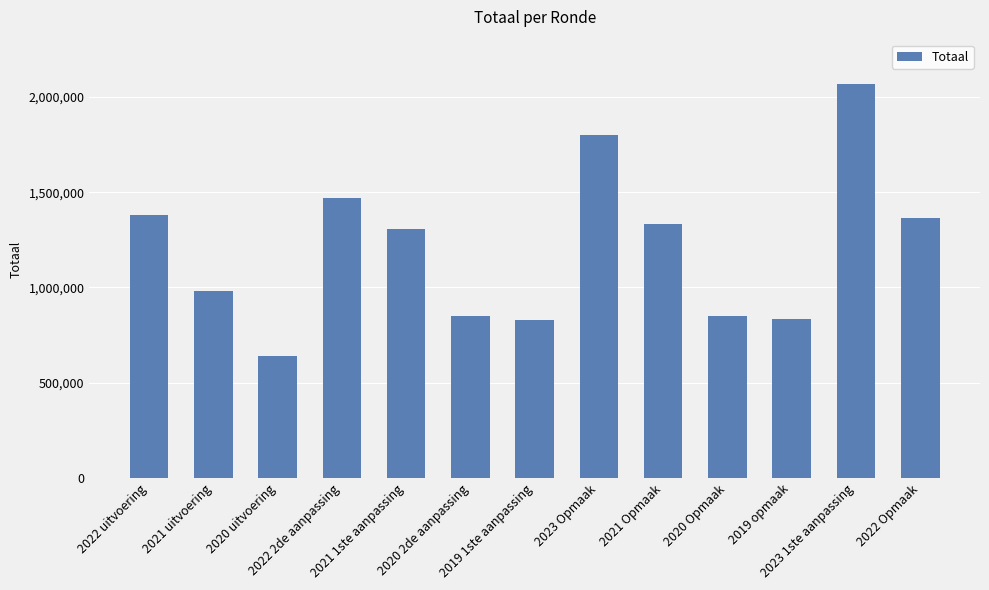

At which category does the chart reach its minimum across all series?

2020 uitvoering